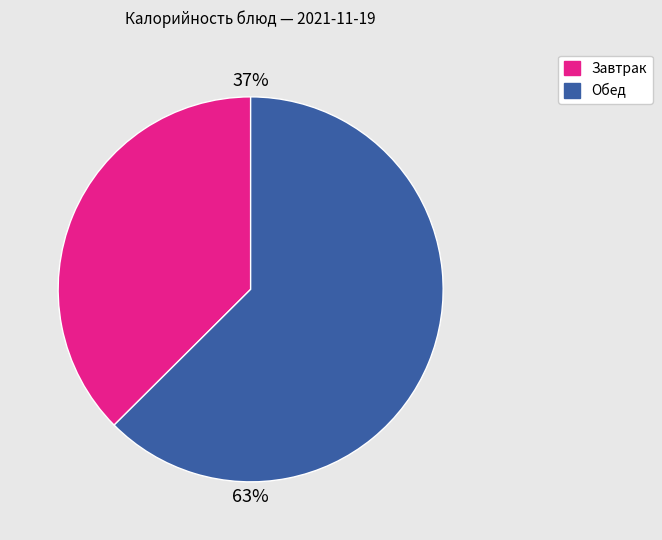

Does any single category account for the majority?

Yes